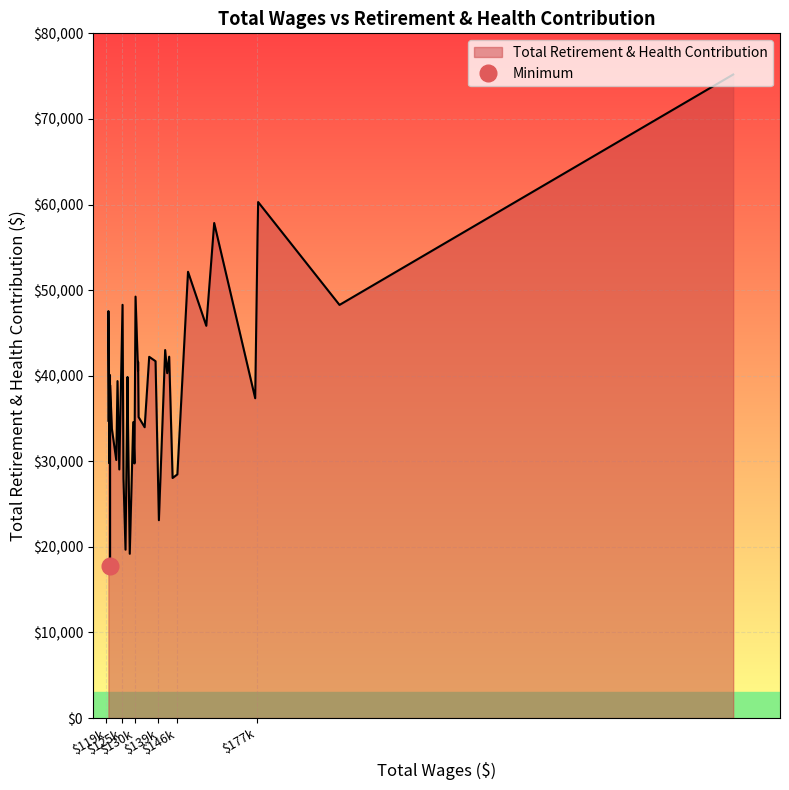

What is the highest value of the Total Retirement & Health Contribution series?

75189